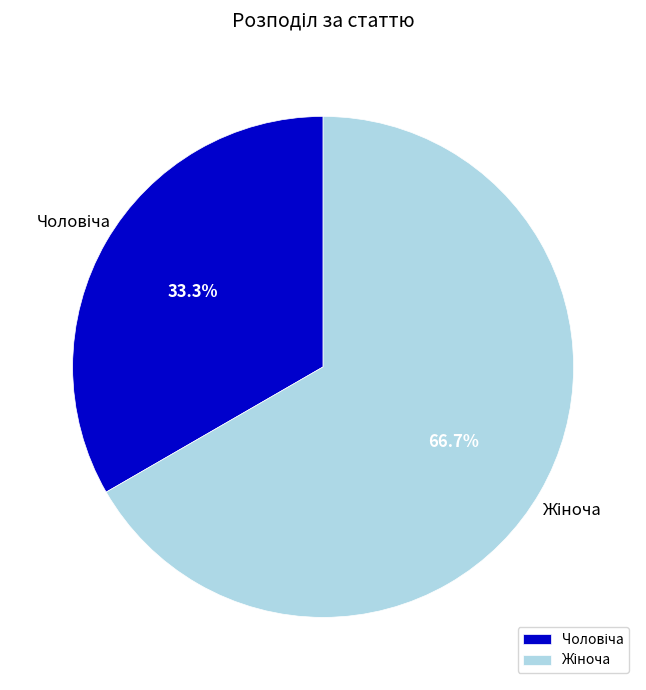

Is there a majority slice in this chart?

Yes